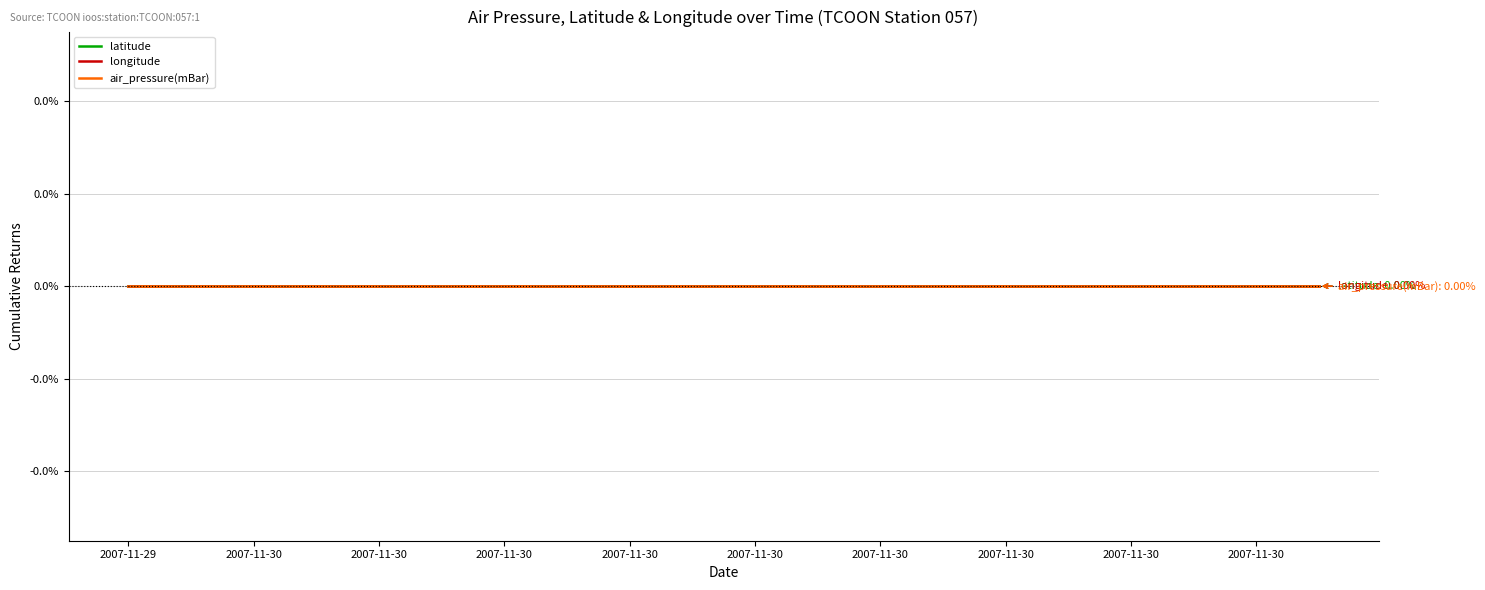

How many lines are shown in the chart?

3